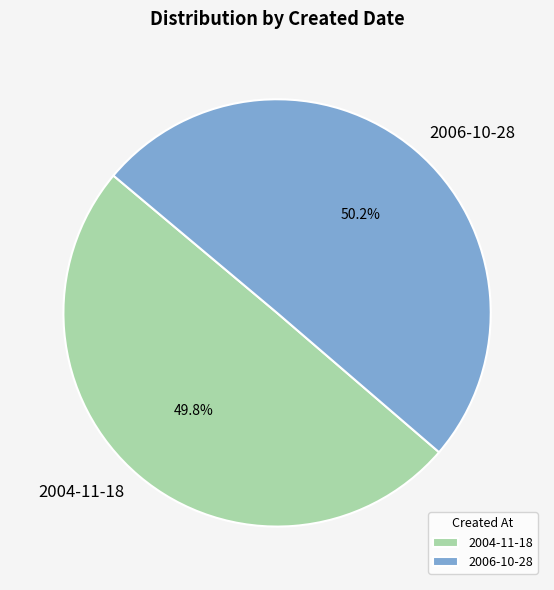

To the nearest percent, what percentage of the pie is 2004-11-18?

50%